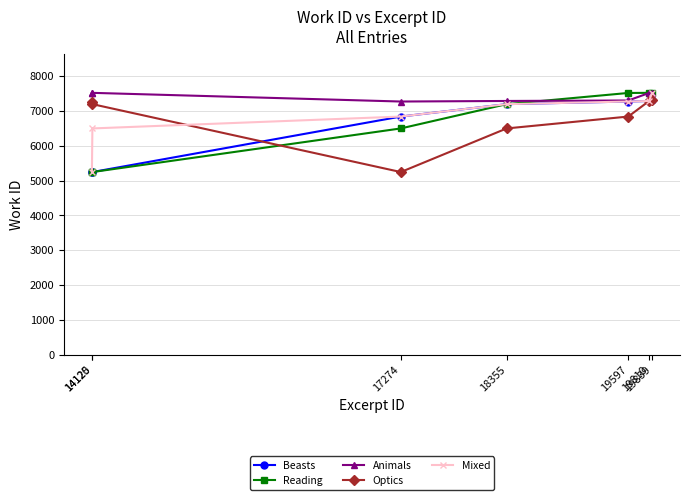

What is the difference between the maximum and second lowest values in the Mixed series?

1018